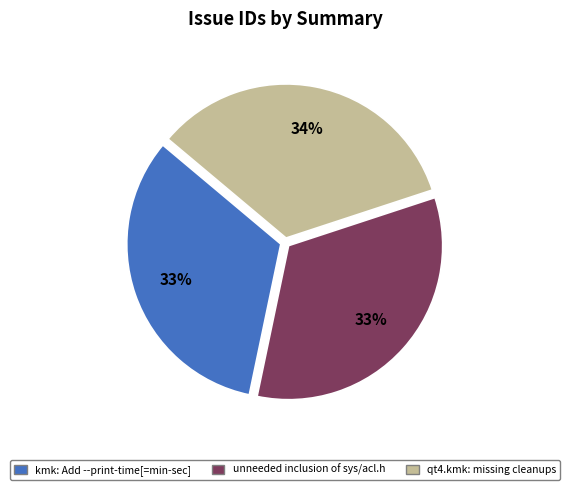

Combined, do qt4.kmk: missing cleanups and kmk: Add --print-time[=min-sec] account for over 50%?

Yes